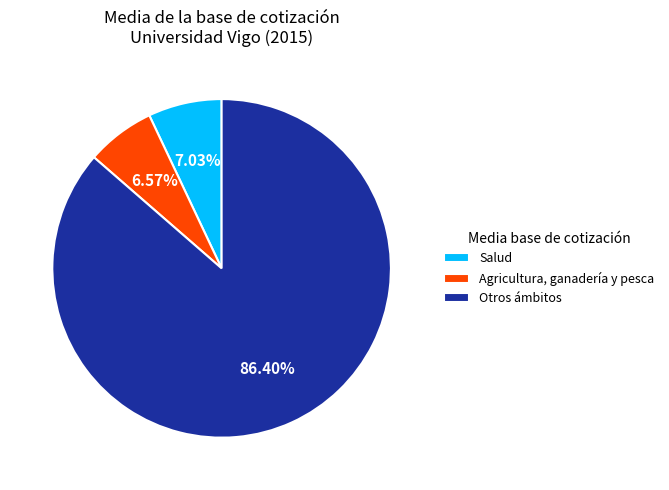

Does any single category account for the majority?

Yes